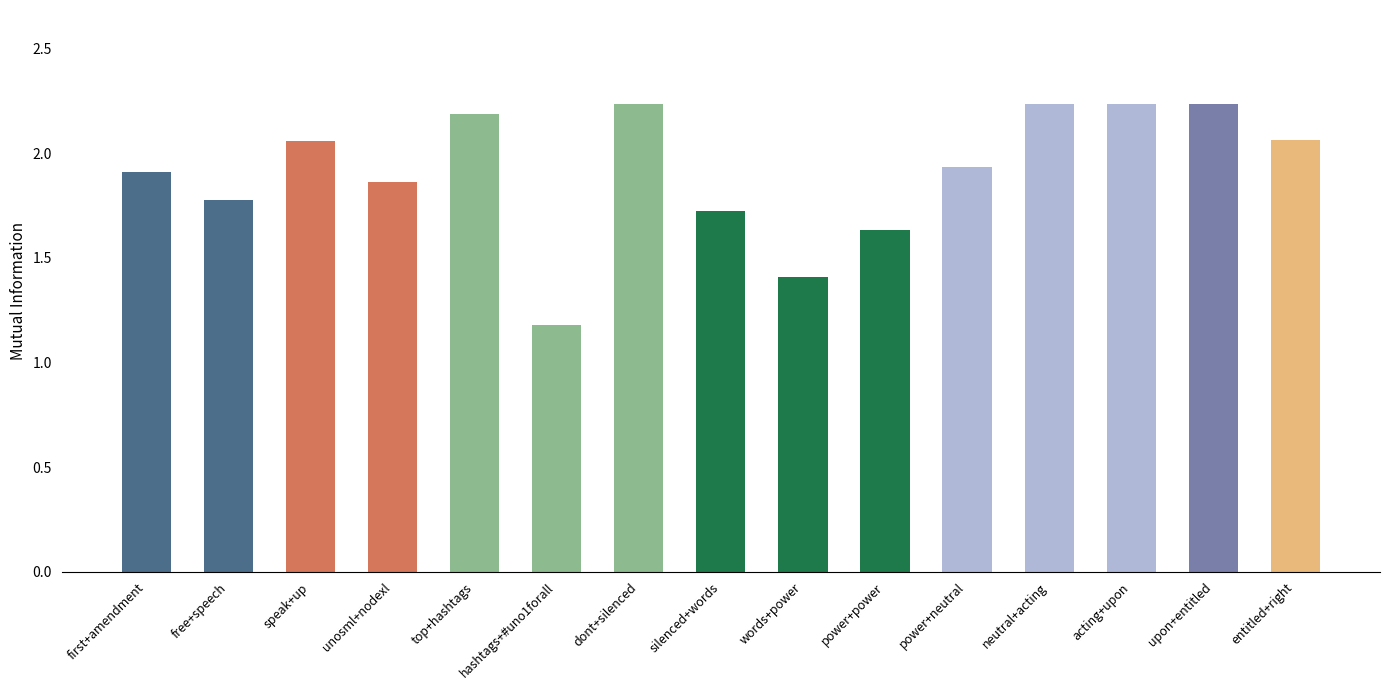

What is the label of the 1st bar from the right?

entitled+right